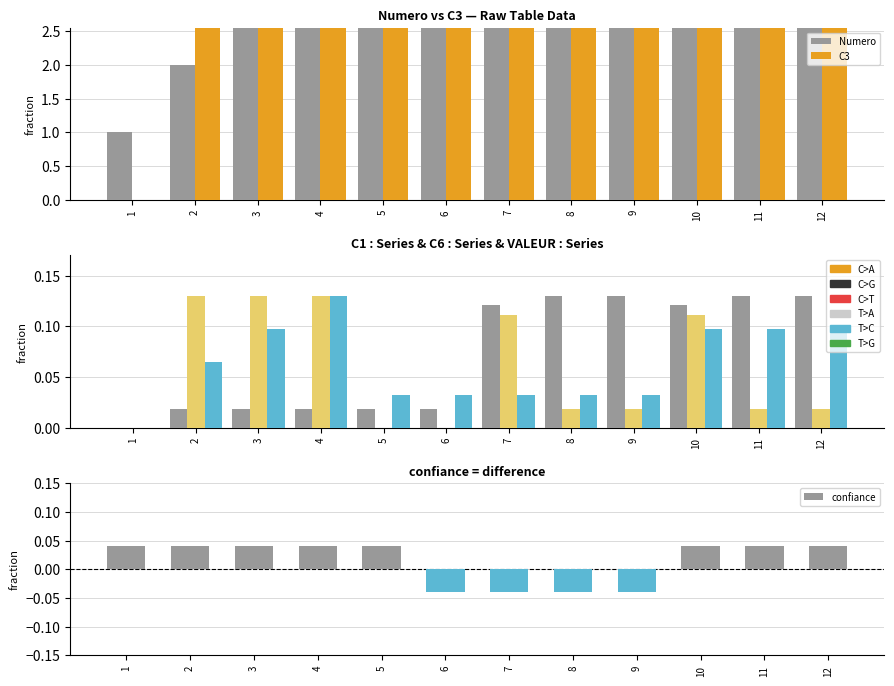

How many categories are shown in the chart?

12